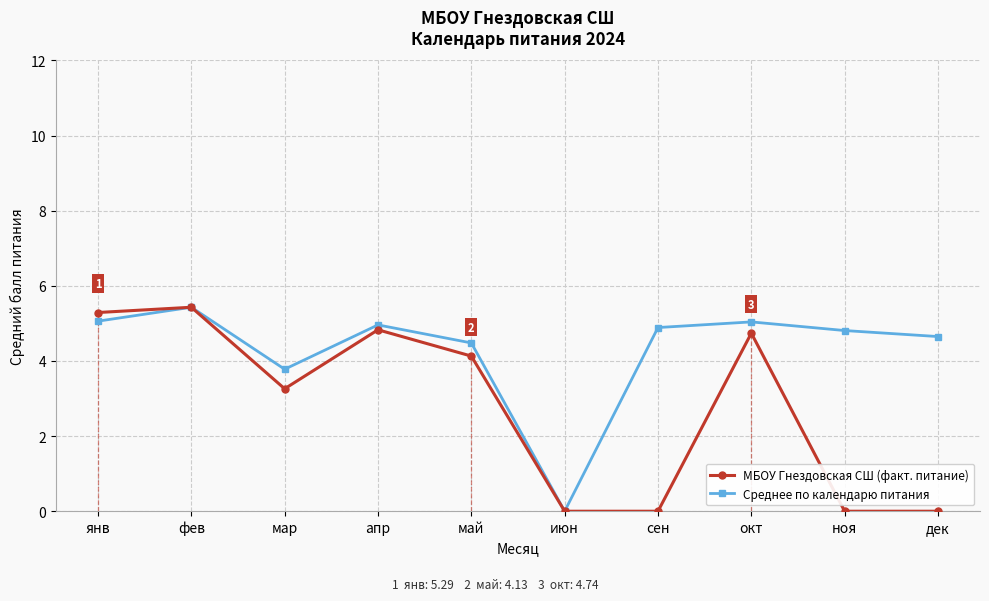

How many lines are shown in the chart?

2